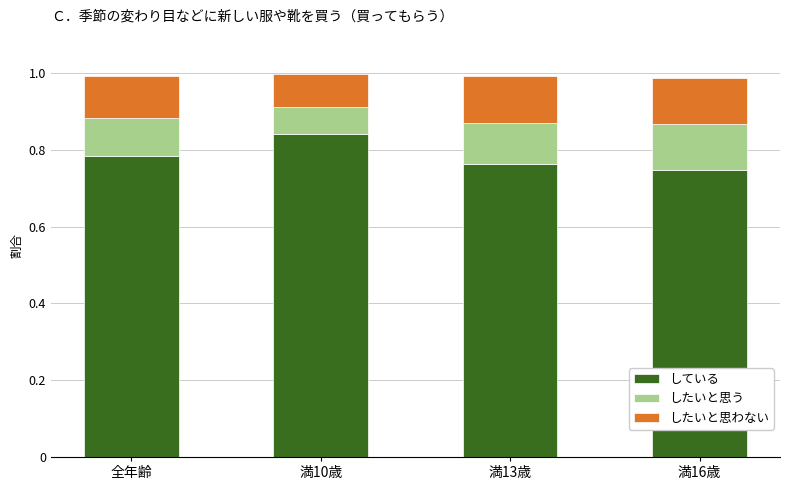

How many している values are between 0 and 1?

4